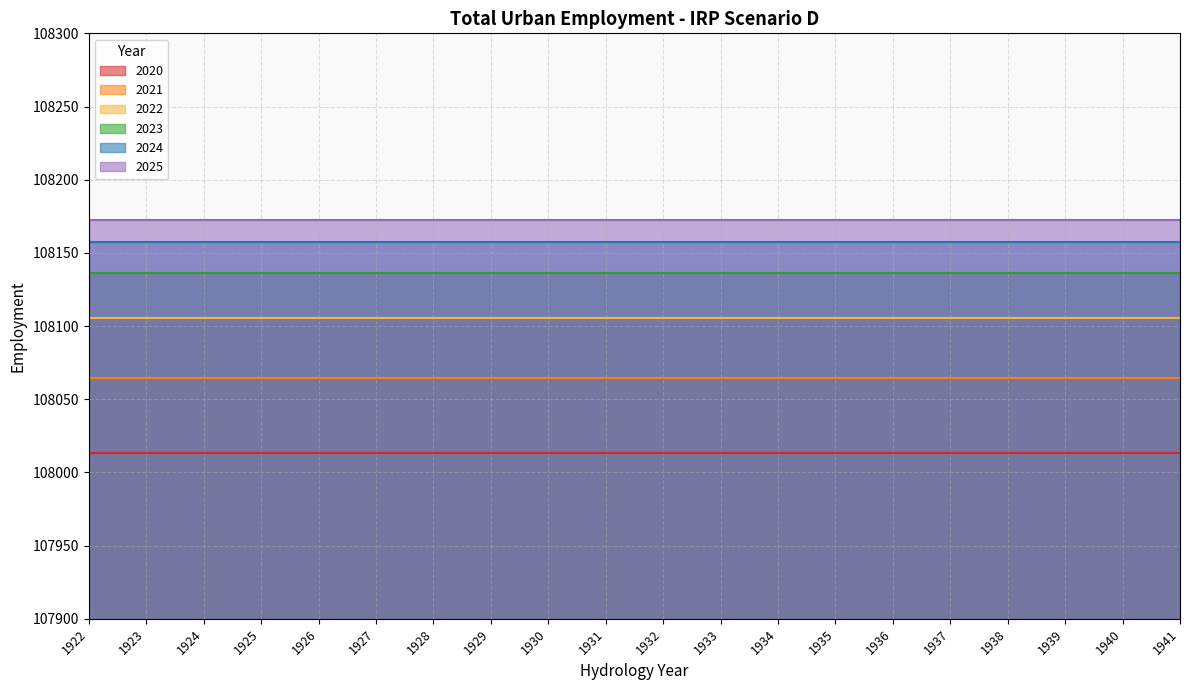

List the series in order of their peak value, lowest first.

2020, 2021, 2022, 2023, 2024, 2025